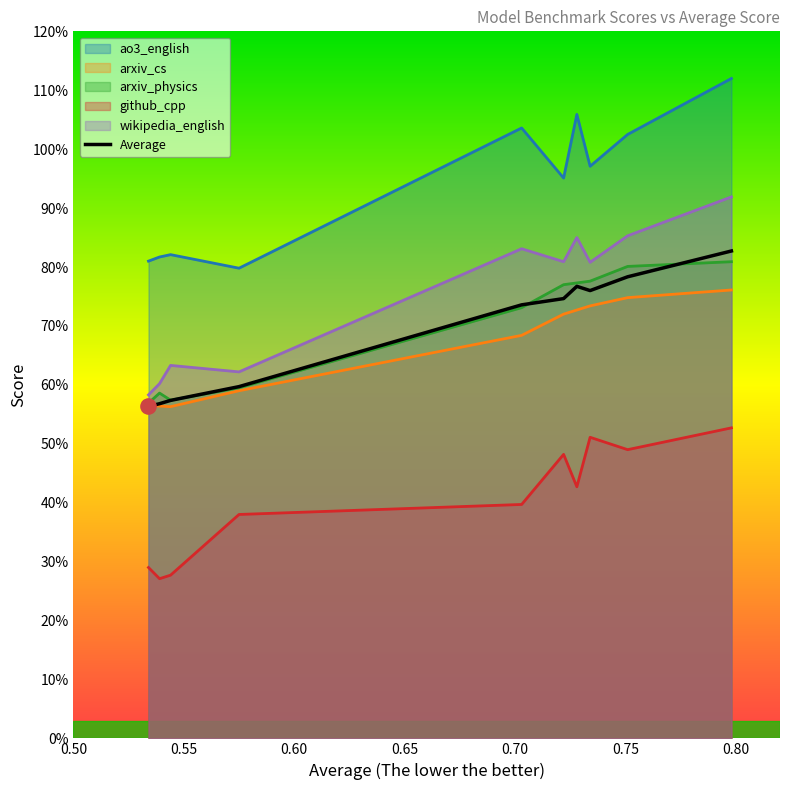

At how many categories does at least one series exceed 0?

10